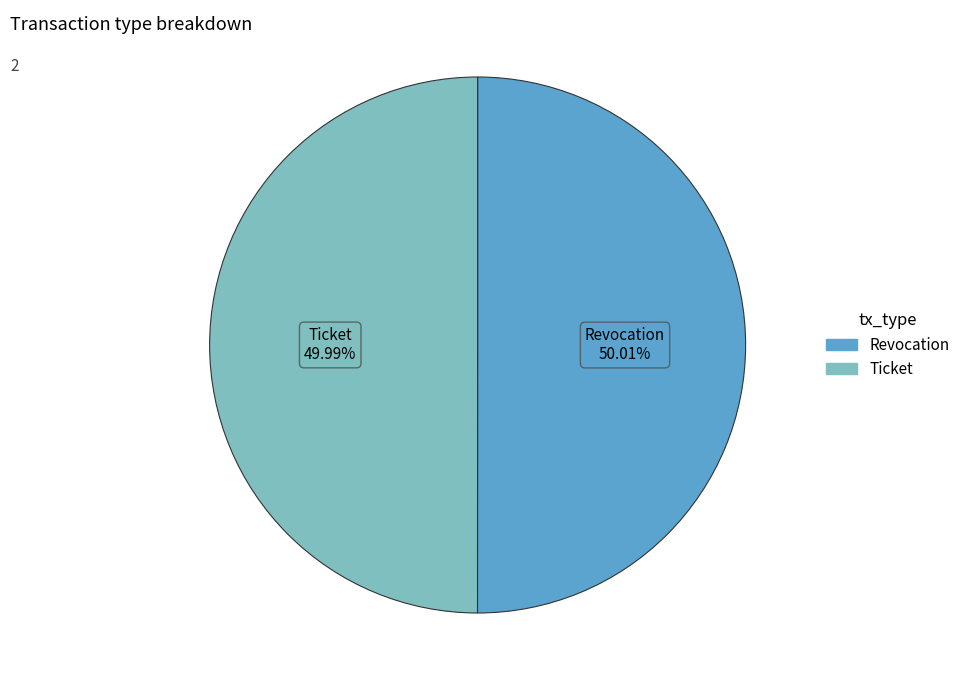

The Revocation slice represents 50% of the pie. True or false?

True